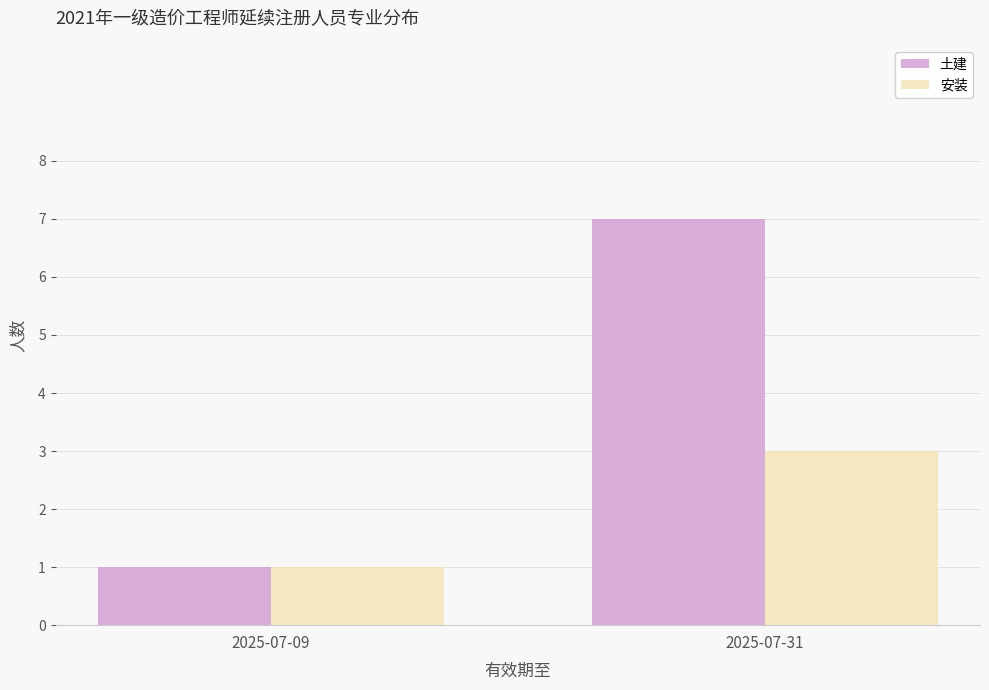

True or false: 安装 has a value of 1 at 2025-07-09.

True